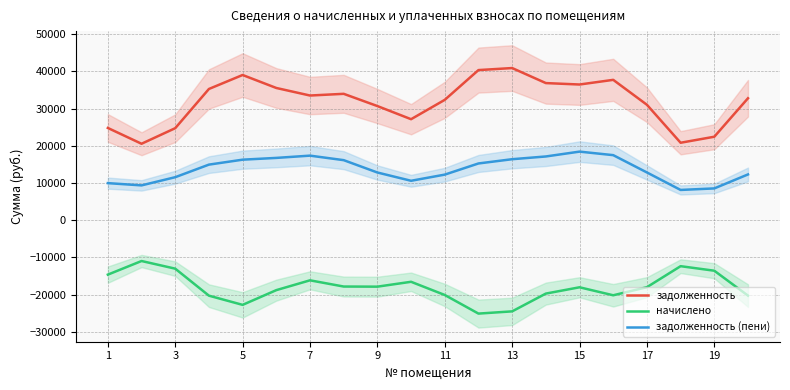

True or false: начислено and задолженность (пени) intersect in this chart.

False